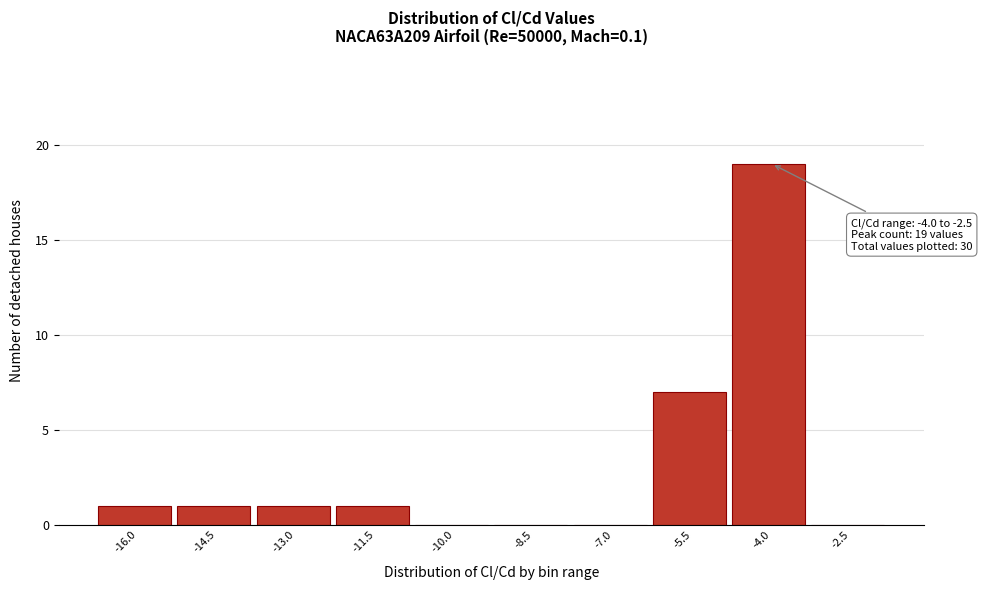

Reading left to right, extract all data points from this chart.

-16.0=1	-14.5=1	-13.0=1	-11.5=1	-10.0=0	-8.5=0	-7.0=0	-5.5=7	-4.0=19	-2.5=0